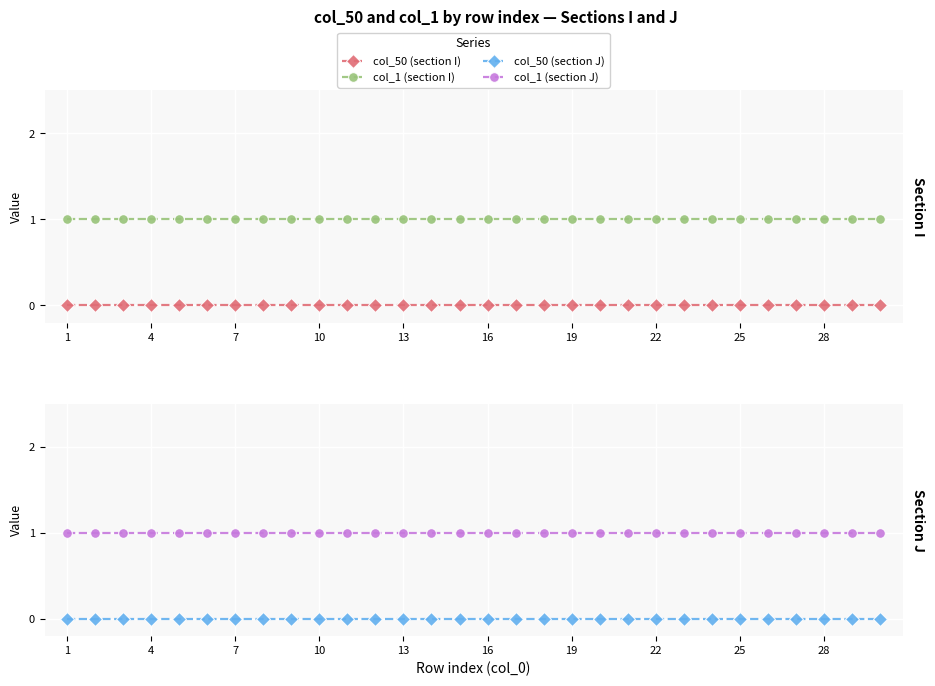

At which category does the chart reach its minimum across all series?

1